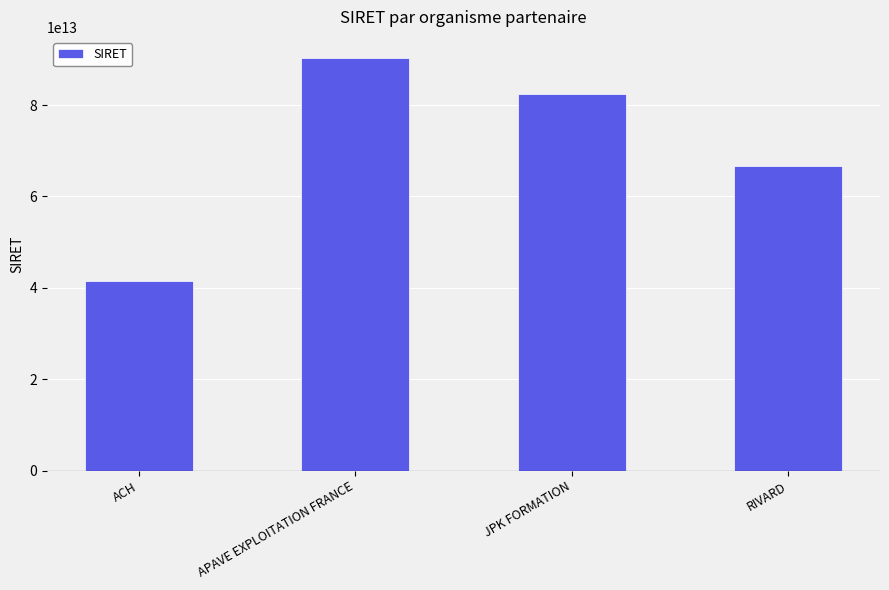

How many values are between 66728014300088 and 90386961800012?

3